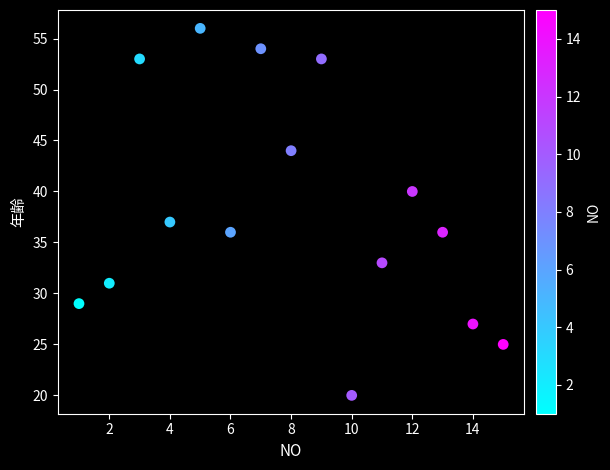

What Y value in the scatter plot is closest to 38?

37